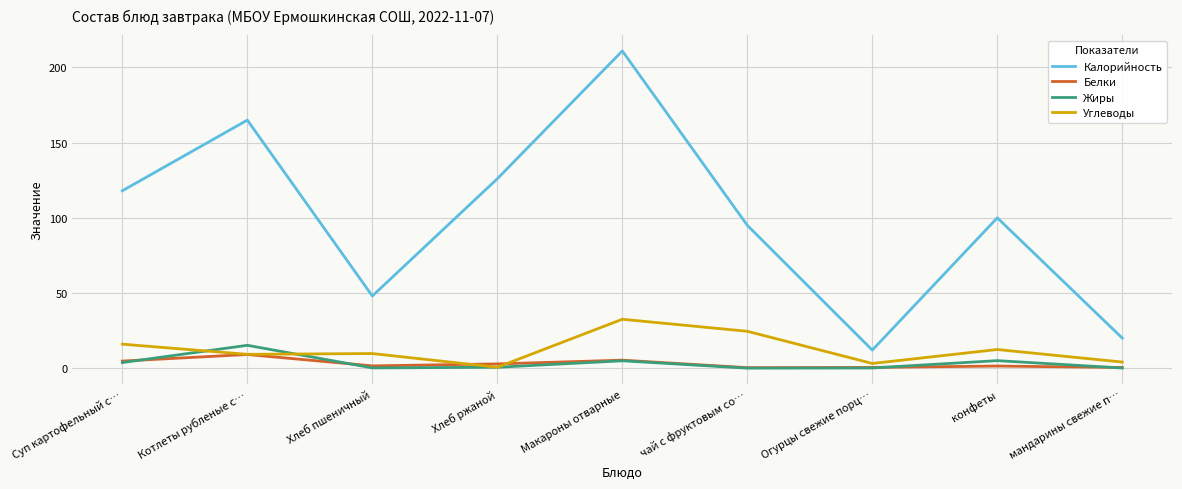

Read the Калорийность value at Котлеты рубленые с….

165.0